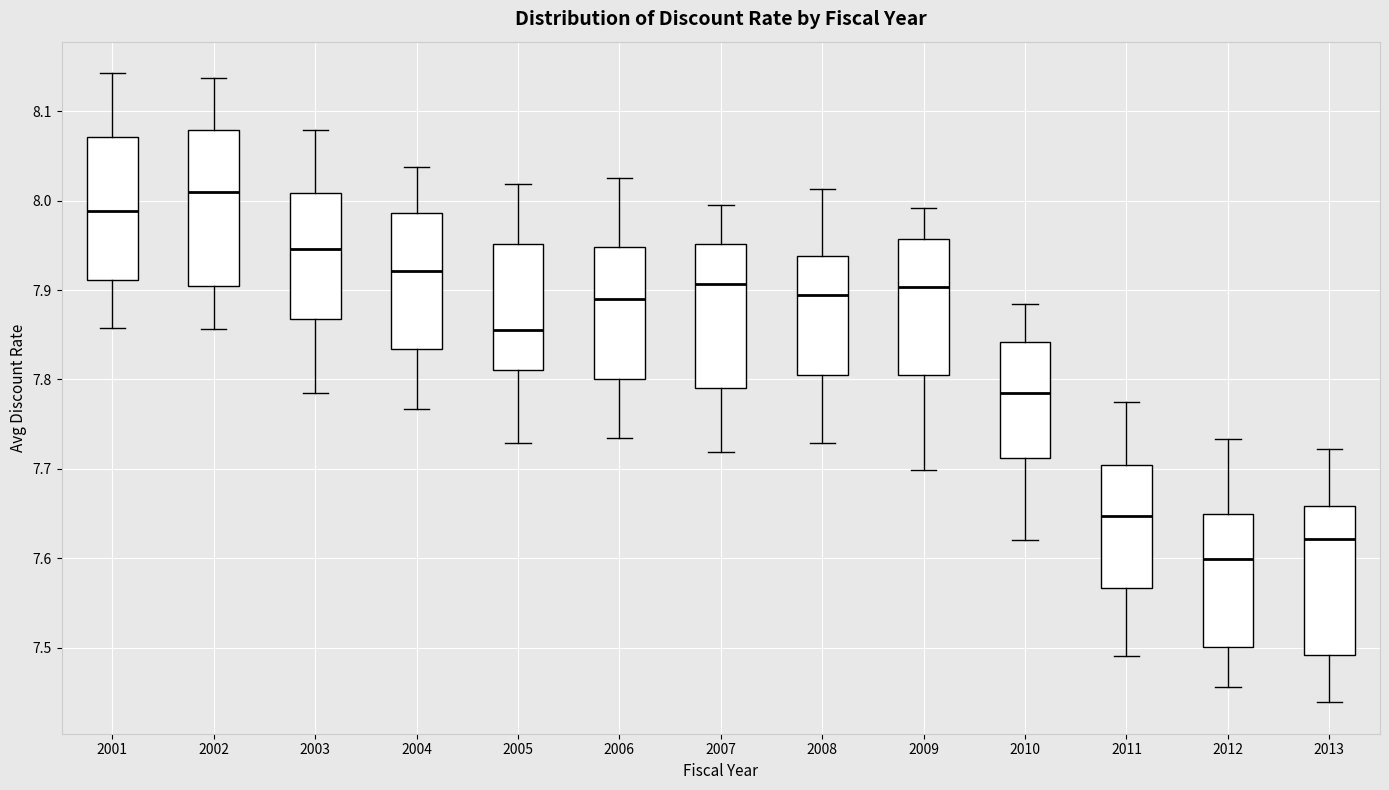

Which box has the lowest median line?

2012